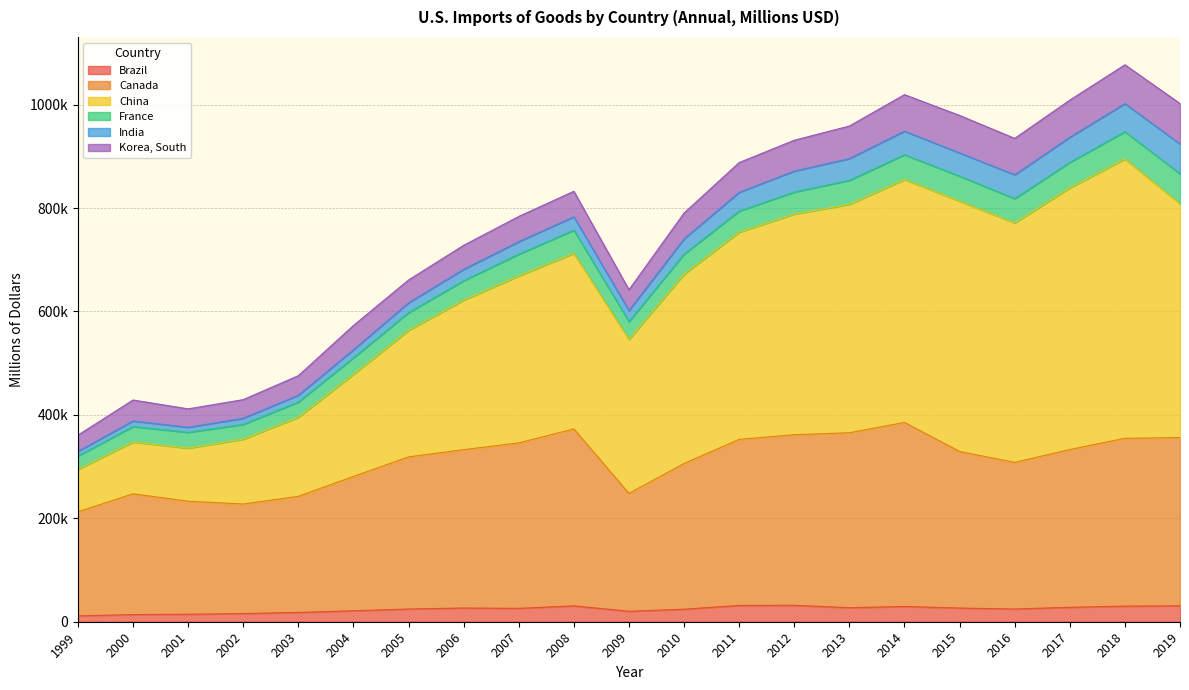

At which category is the sum across all series the highest?

2018